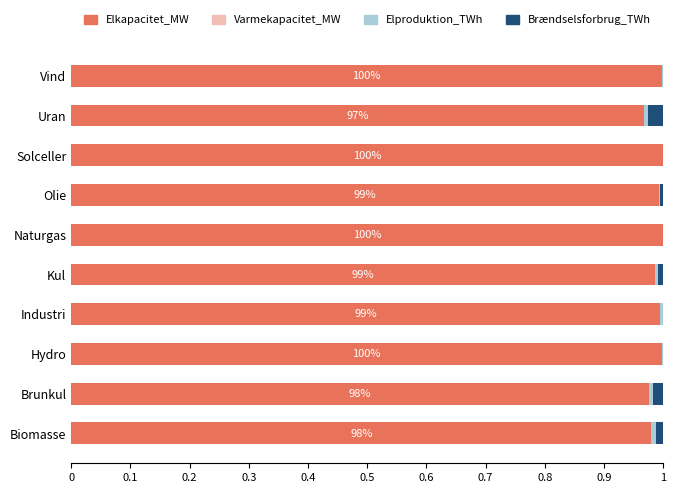

Is it true that Elkapacitet_MW equals 0.5 at Naturgas?

False